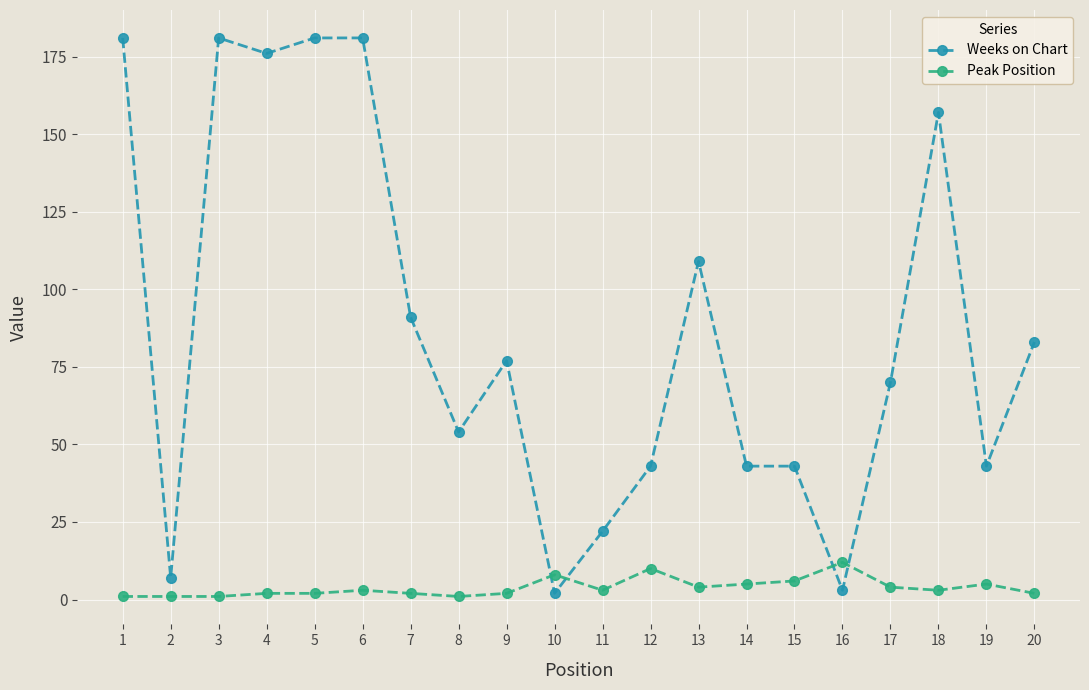

At which label does Peak Position reach its peak?

16